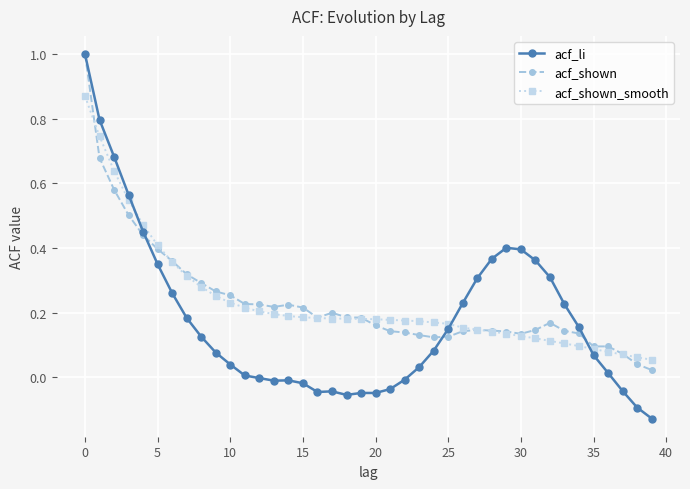

What is the highest value of the acf_li series?

1.0